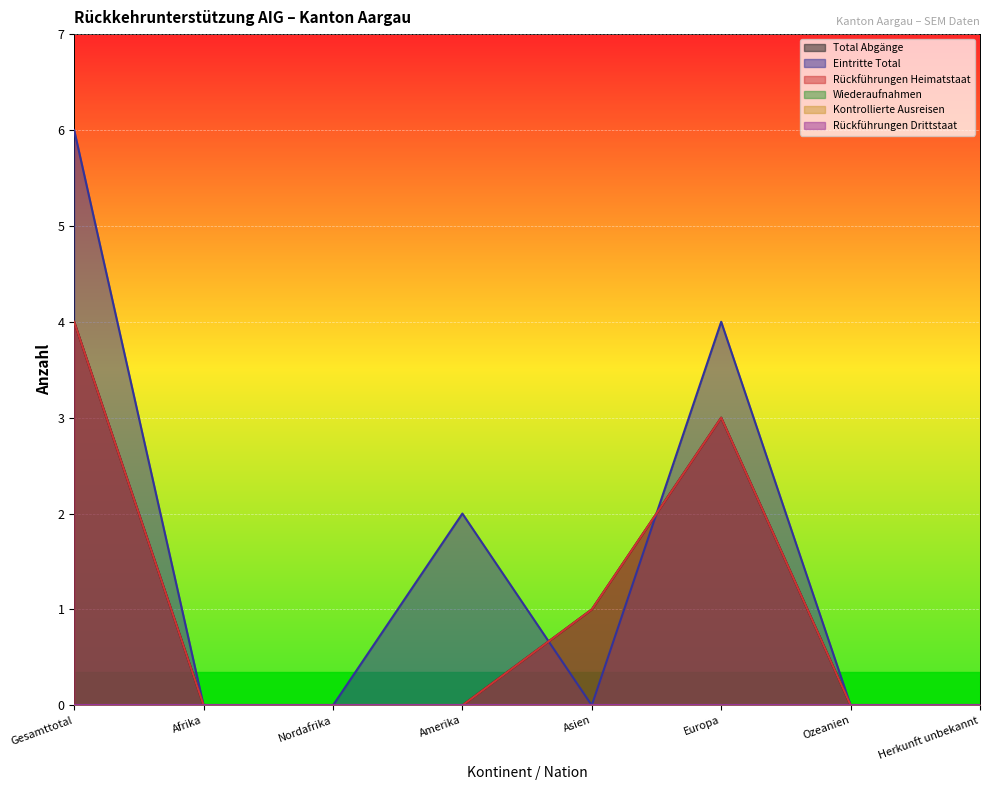

Reading right to left, extract all data points from this chart.

Total Abgänge: Herkunft unbekannt=0	Ozeanien=0	Europa=3	Asien=1	Amerika=0	Nordafrika=0	Afrika=0	Gesamttotal=4
Eintritte Total: Herkunft unbekannt=0	Ozeanien=0	Europa=4	Asien=0	Amerika=2	Nordafrika=0	Afrika=0	Gesamttotal=6
Rückführungen Heimatstaat: Herkunft unbekannt=0	Ozeanien=0	Europa=3	Asien=1	Amerika=0	Nordafrika=0	Afrika=0	Gesamttotal=4